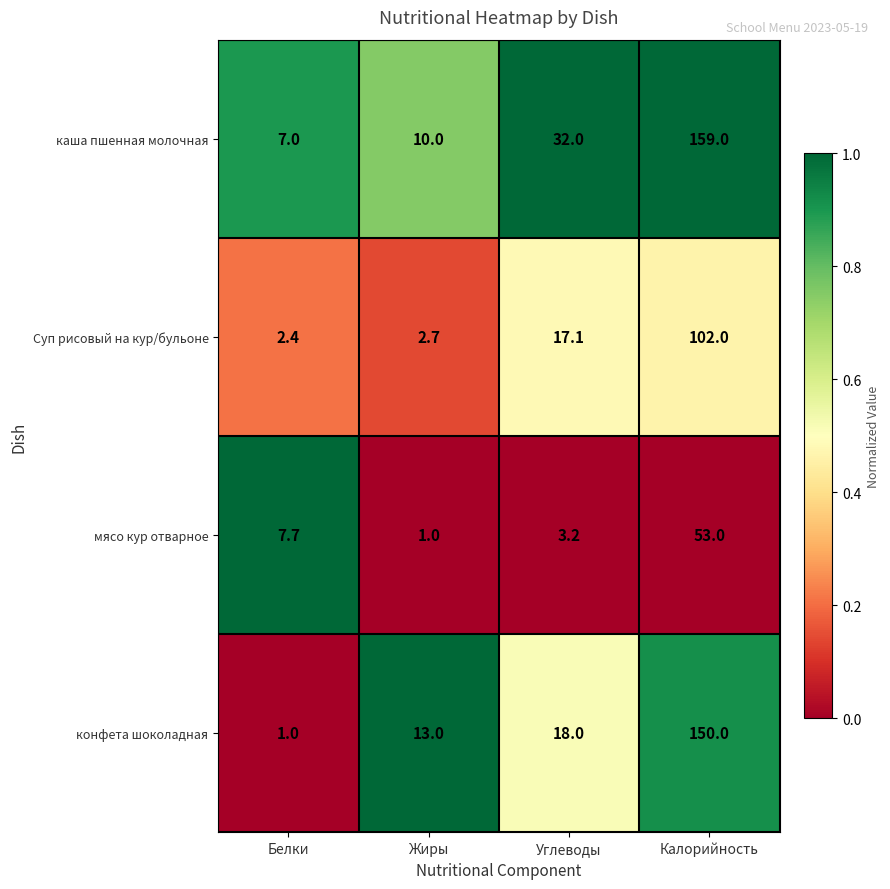

Rank the series at Белки from highest to lowest value.

мясо кур отварное, каша пшенная молочная, Суп рисовый на кур/бульоне, конфета шоколадная